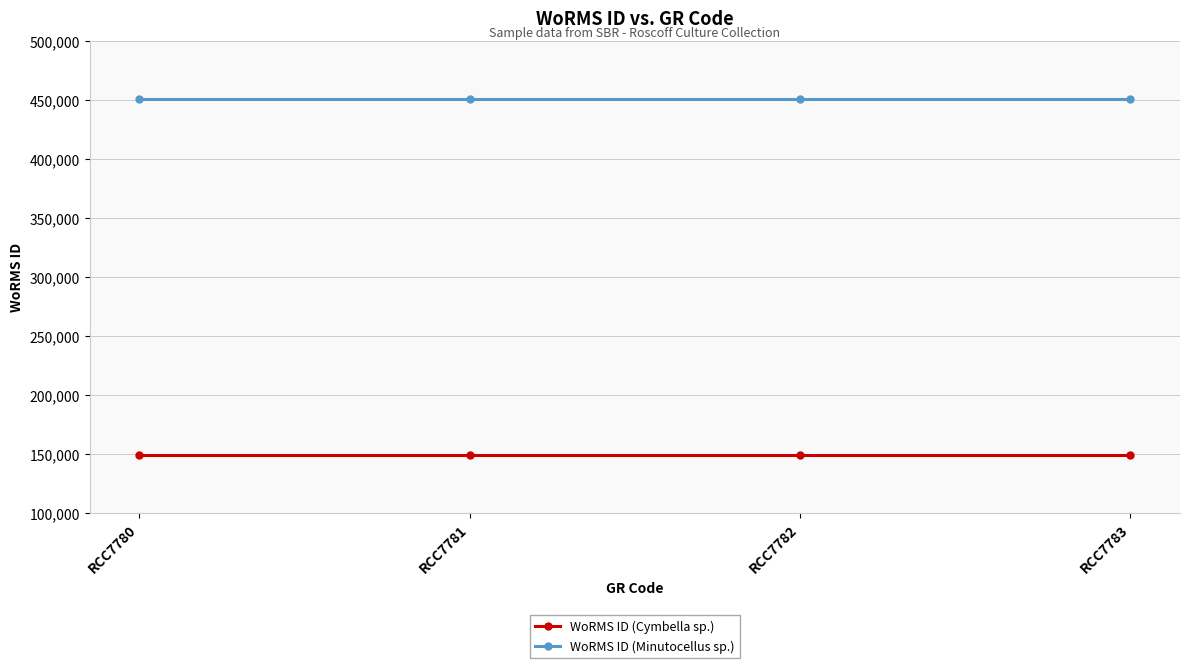

What is the maximum value for WoRMS ID (Cymbella sp.)?

149538